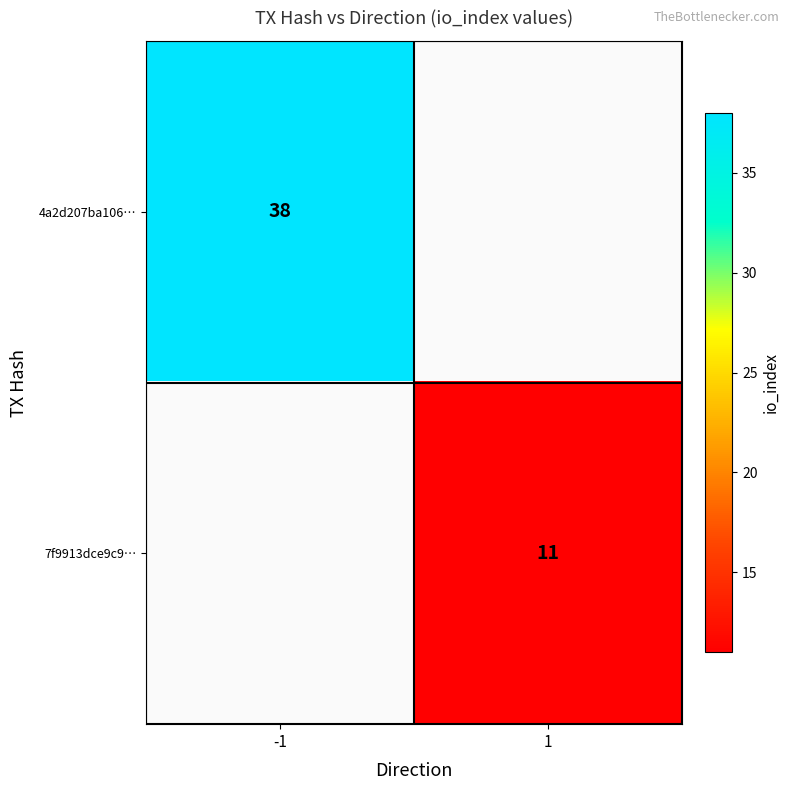

The 7f9913dce9c9… series shows 20 at 1. True or false?

False